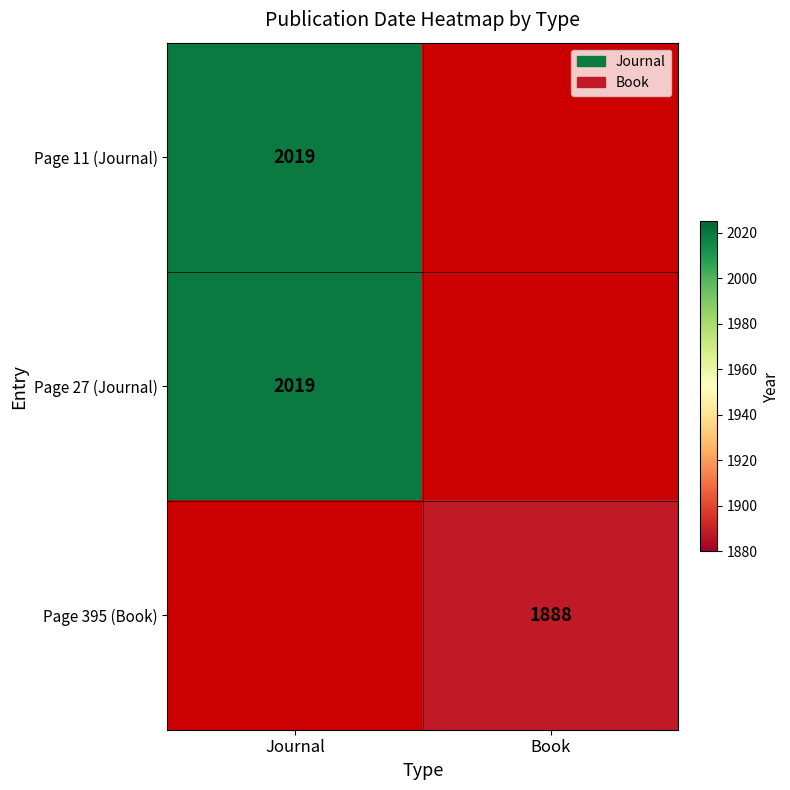

Is the value of Page 395 (Book) at Book greater than the value of Page 27 (Journal) at Journal?

No